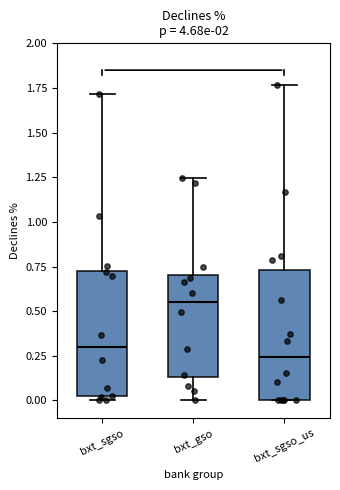

Which box has the highest median line?

bxt_gso